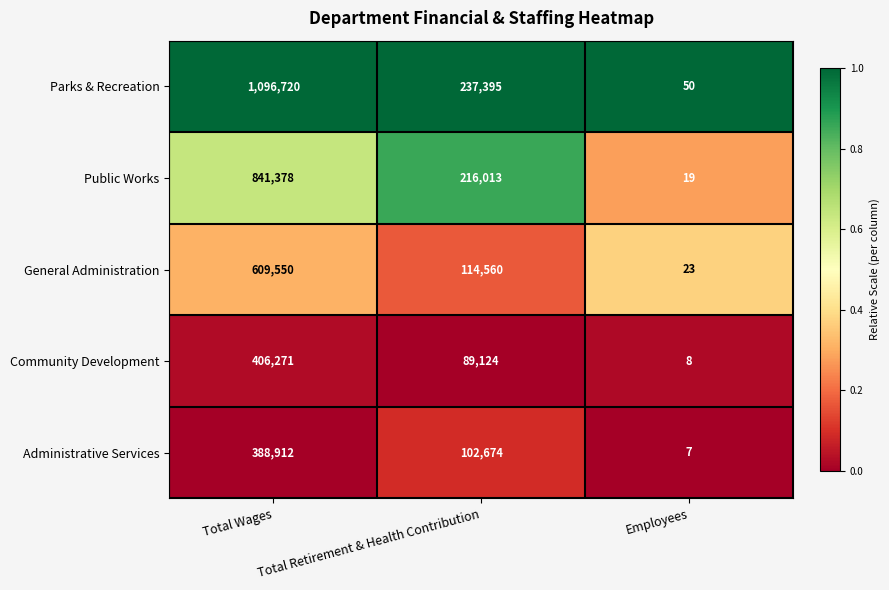

What is the spread (max minus min) of values at Total Retirement & Health Contribution?

148271